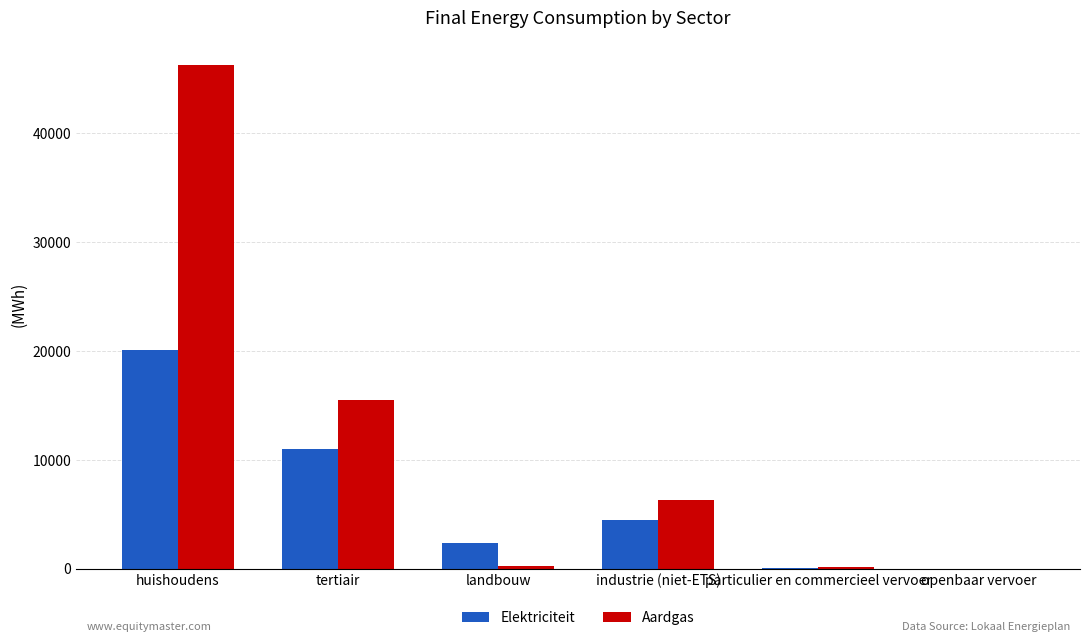

The Aardgas series shows 26933.8 at tertiair. True or false?

False